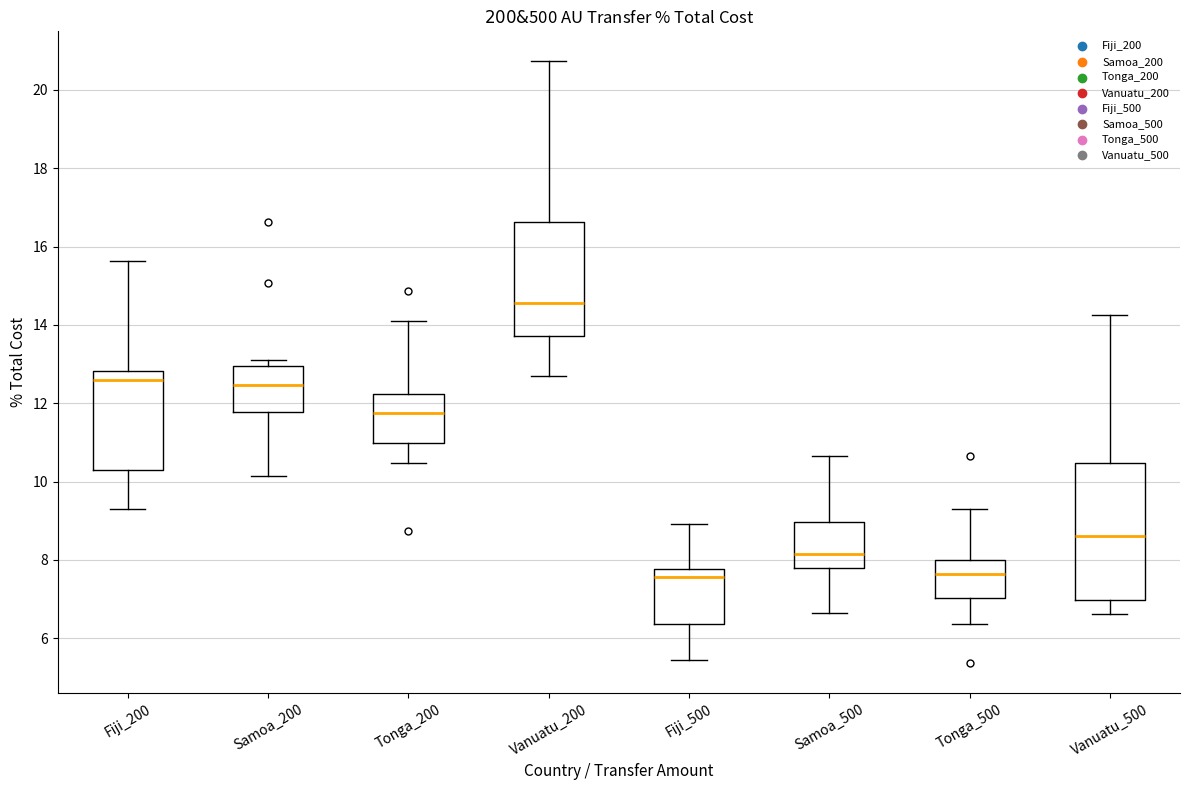

Where does the lower whisker of the box for Samoa_200 end on the y-axis? The values are not printed on the chart, so give them approximately, as read against the axis.

10.2